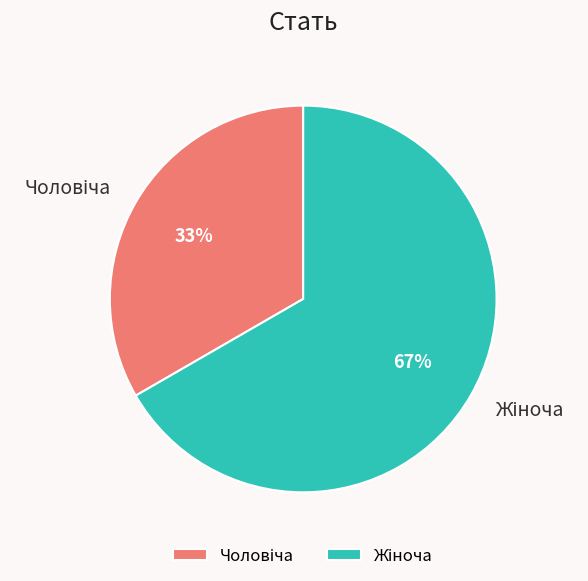

Is there any slice that represents more than half of the pie?

Yes